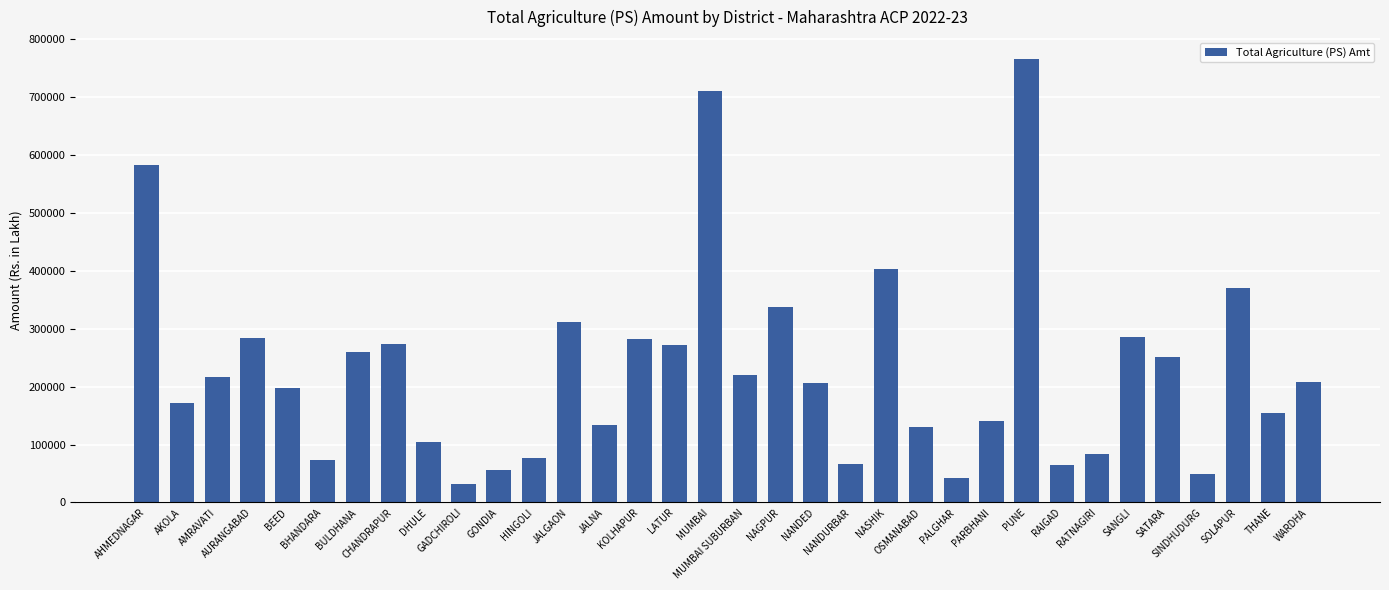

Are the bars horizontal?

No